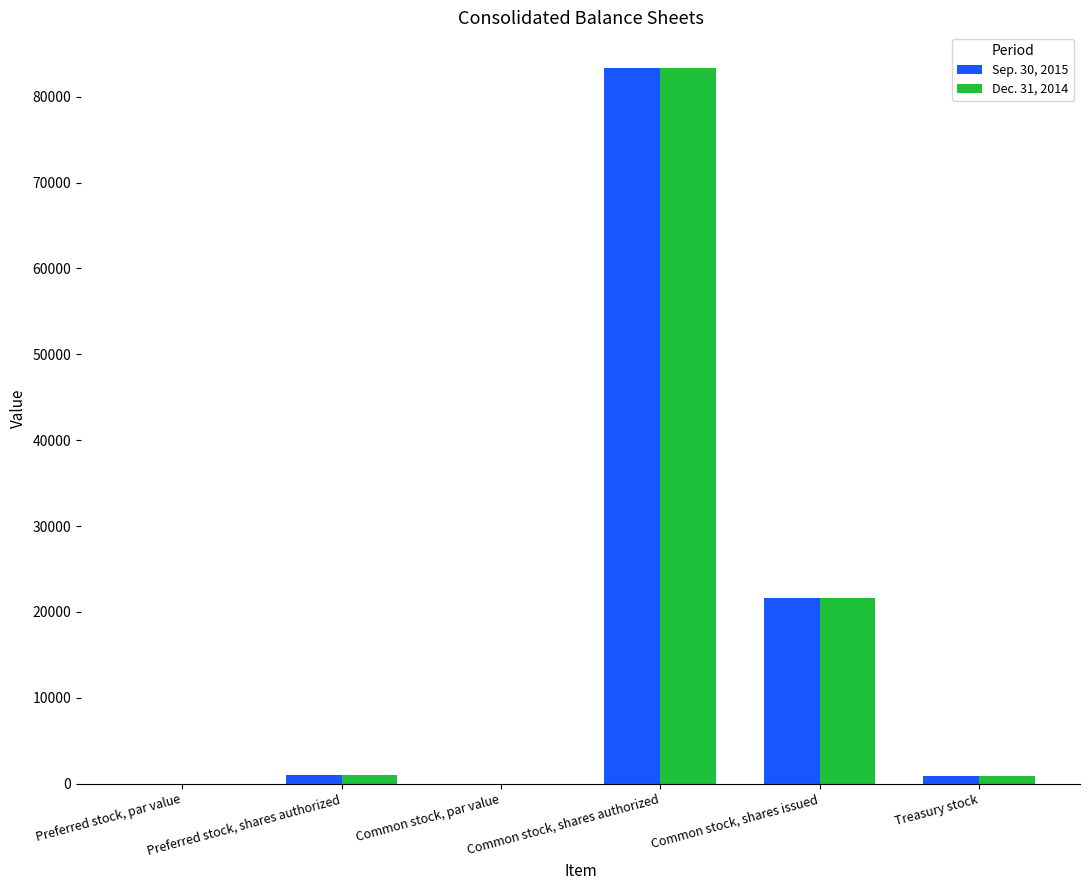

What is the total value across all series at Common stock, shares issued?

43146.0